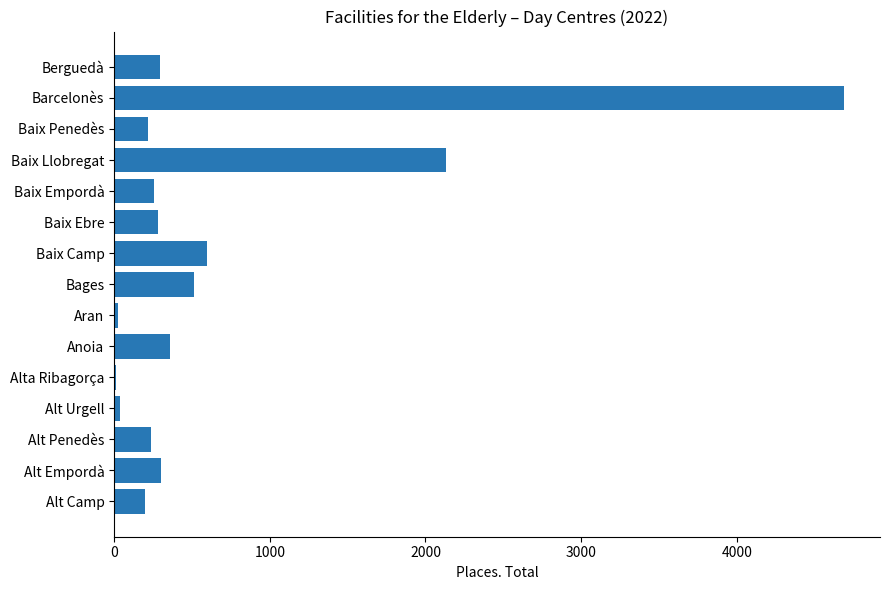

Between Baix Penedès and Aran, which is larger?

Baix Penedès